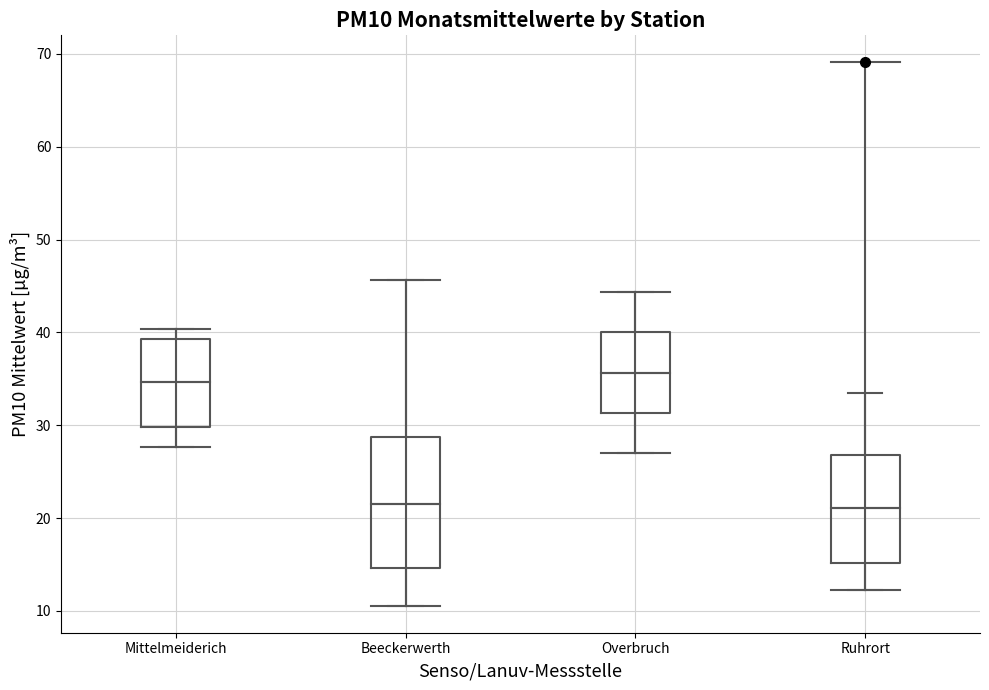

Reading left to right, transcribe this box plot: for each box, give where its median line is, the range the box spans, and where its two whiskers end, as read against the y-axis. The values are not printed on the chart, so give them approximately, as read against the axis.

Mittelmeiderich: median 35, box 30 to 39, whiskers 28 to 40
Beeckerwerth: median 22, box 15 to 29, whiskers 11 to 46
Overbruch: median 36, box 31 to 40, whiskers 27 to 44
Ruhrort: median 21, box 15 to 27, whiskers 12 to 33